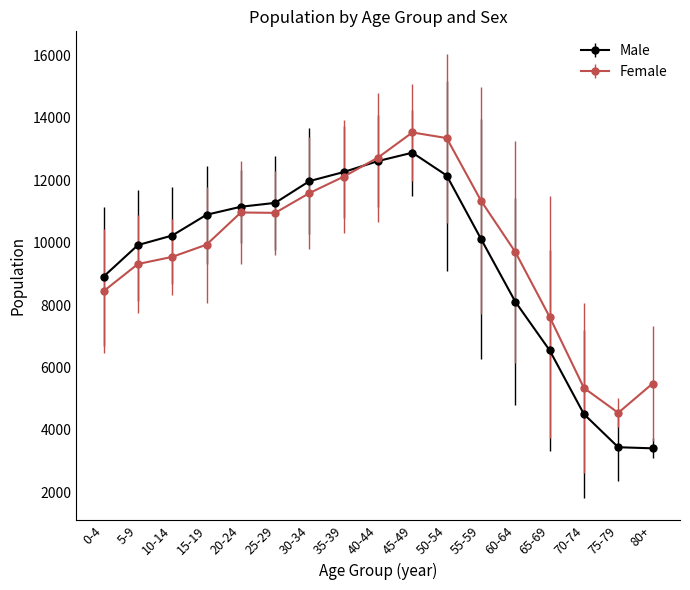

What is the label of the 8th point from the left?

35-39